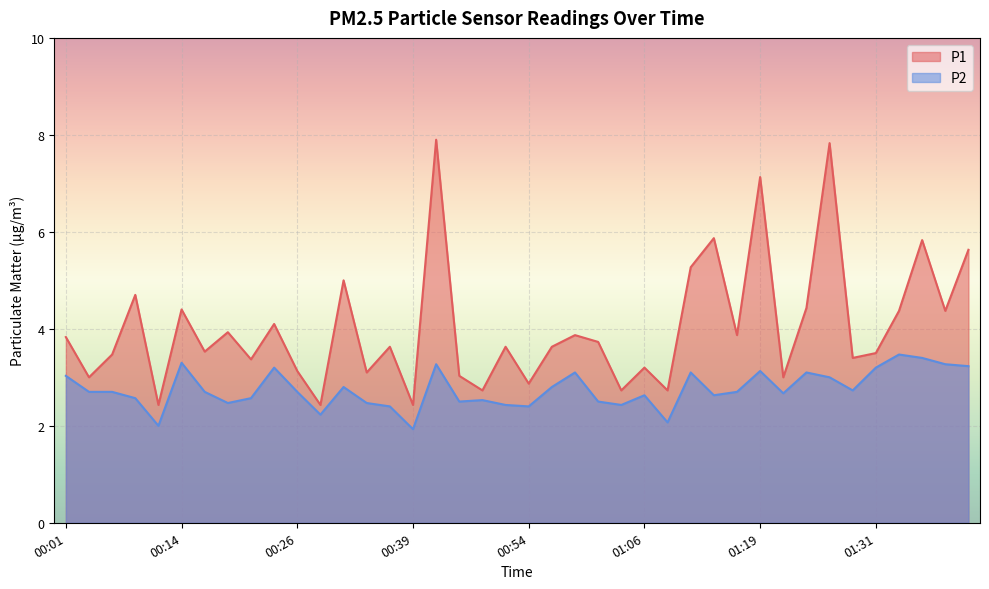

Reading right to left, what are all the values shown in this chart?

P1: 5.6	4.4	5.8	4.4	3.5	3.4	7.8	4.4	3.0	7.1	3.9	5.9	5.3	2.7	3.2	2.7	3.7	3.9	3.6	2.9	3.6	2.7	3.0	7.9	2.4	3.6	3.1	5.0	2.4	3.1	4.1	3.4	3.9	3.5	4.4	2.4	4.7	3.5	3.0	3.8
P2: 3.2	3.3	3.4	3.5	3.2	2.7	3.0	3.1	2.7	3.1	2.7	2.6	3.1	2.1	2.6	2.4	2.5	3.1	2.8	2.4	2.4	2.5	2.5	3.3	1.9	2.4	2.5	2.8	2.2	2.7	3.2	2.6	2.5	2.7	3.3	2.0	2.6	2.7	2.7	3.0